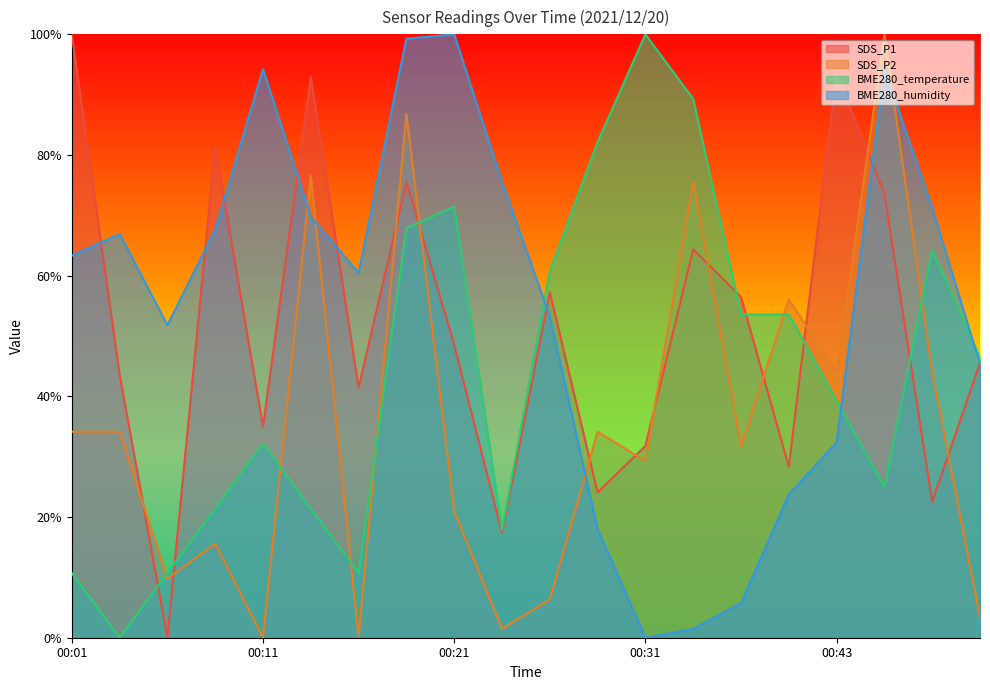

At which category does SDS_P2 reach its first local valley?

00:06